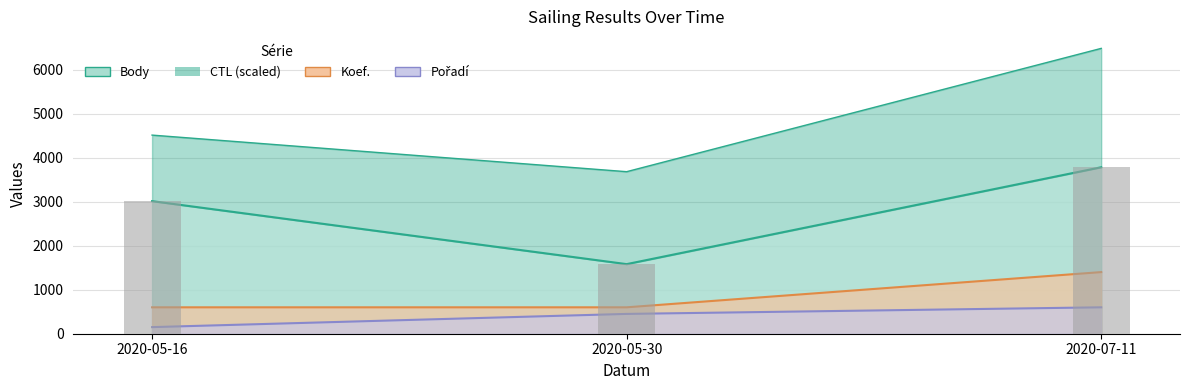

At how many categories does at least one series exceed 620?

3